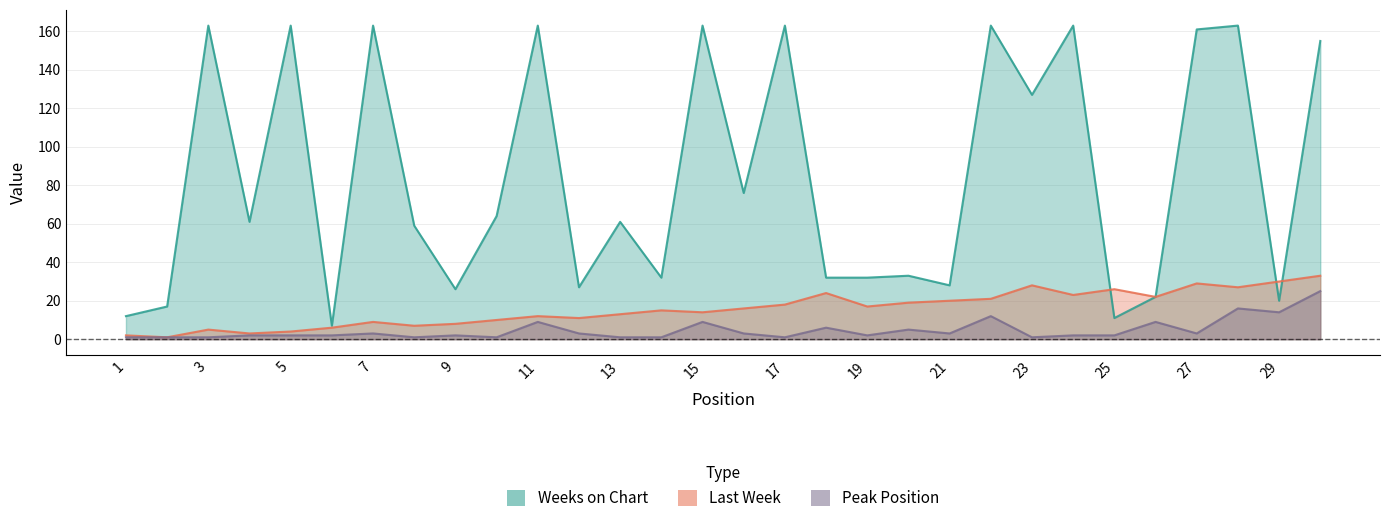

What is the difference between the highest and lowest values at 15?

154